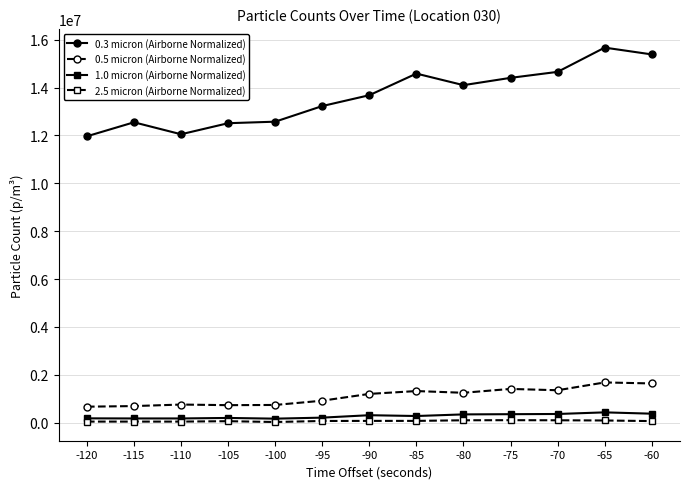

What is the value of the 0.5 micron (Airborne Normalized) point at the 11th from the left?

1356083.2